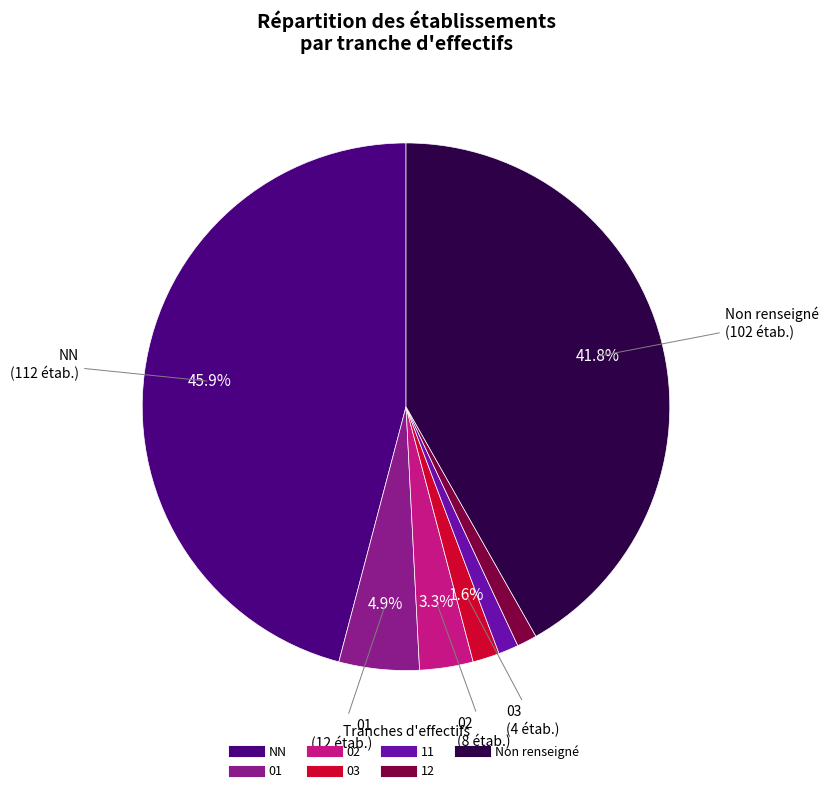

Is there a majority slice in this chart?

No